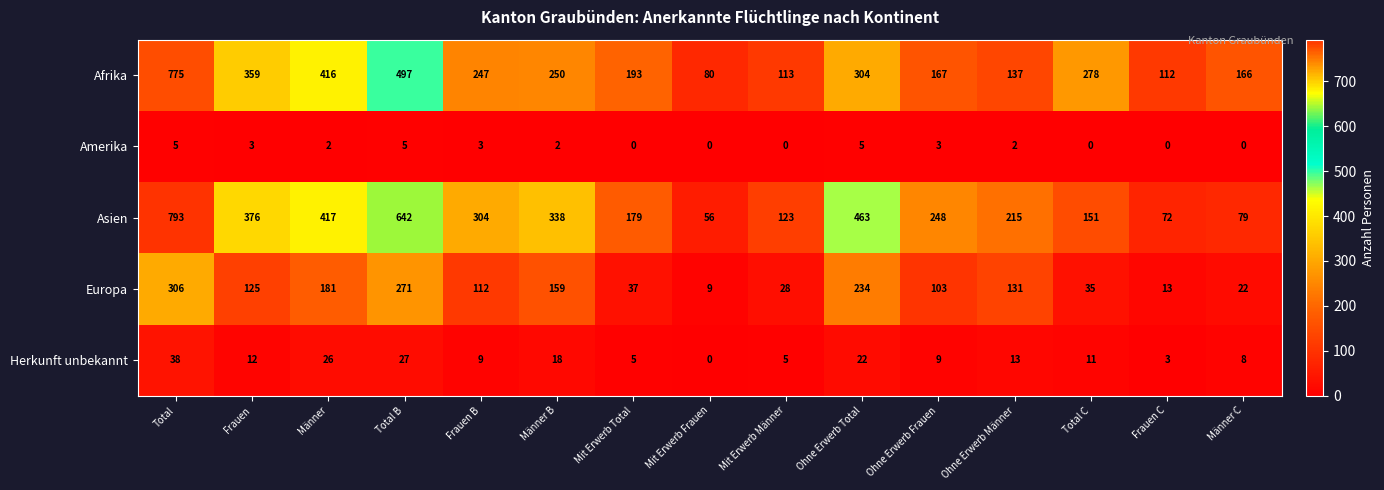

What is the maximum value for Europa?

306